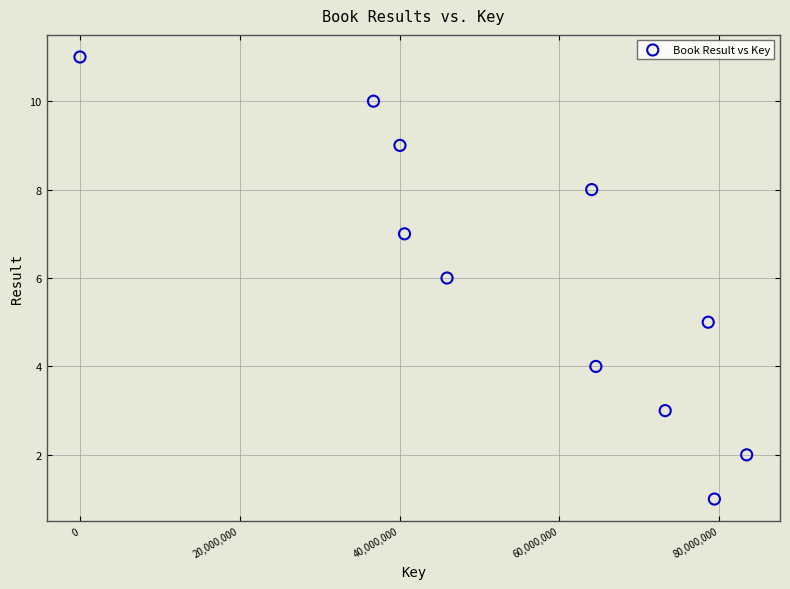

What is the range of X values (max minus min)?

83423804